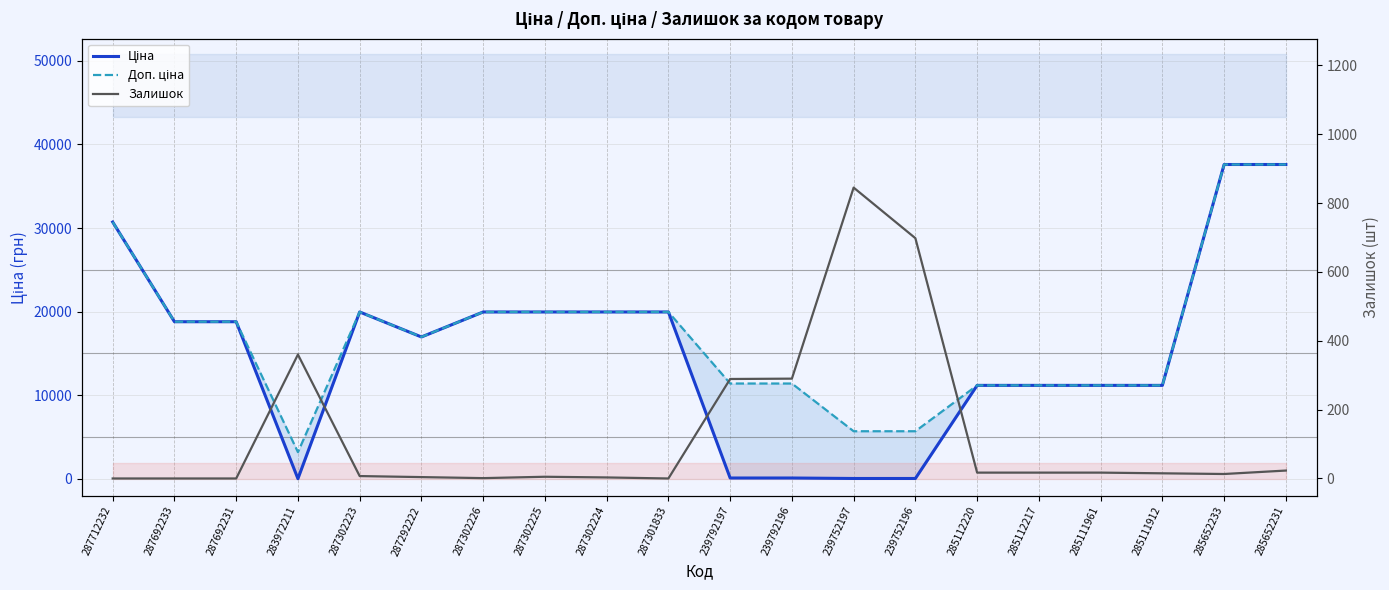

Which series has the widest spread of values?

Ціна